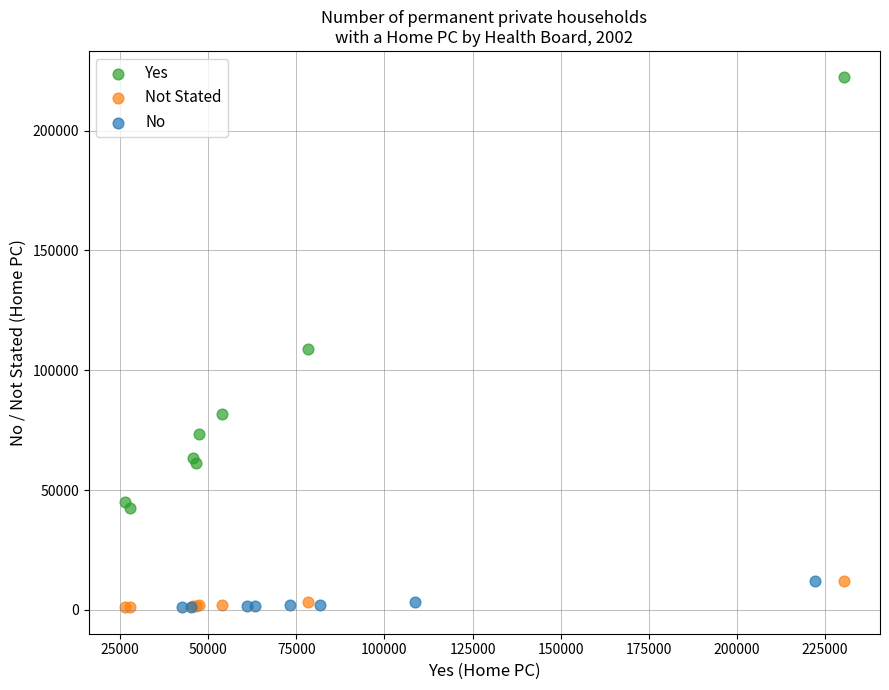

Which series contains the highest Y value?

Yes